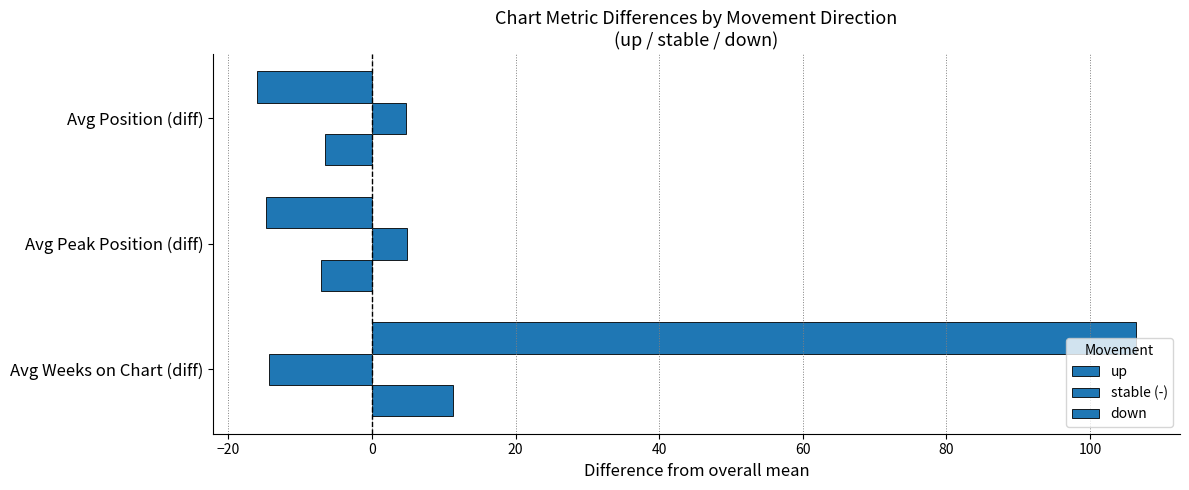

How many negative values does the stable (-) series have?

1